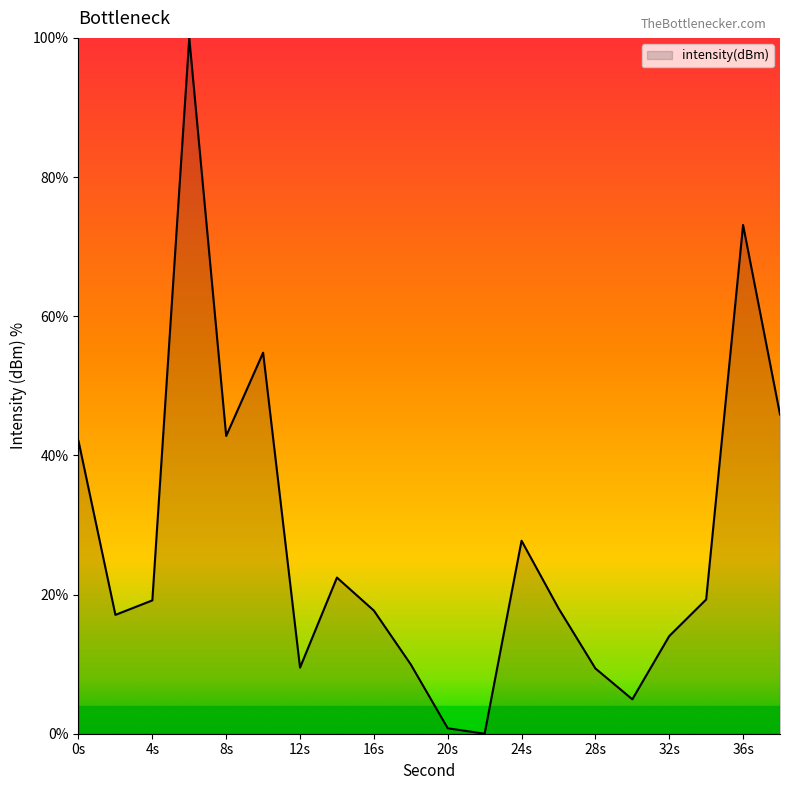

What is the greatest value displayed?

100.0